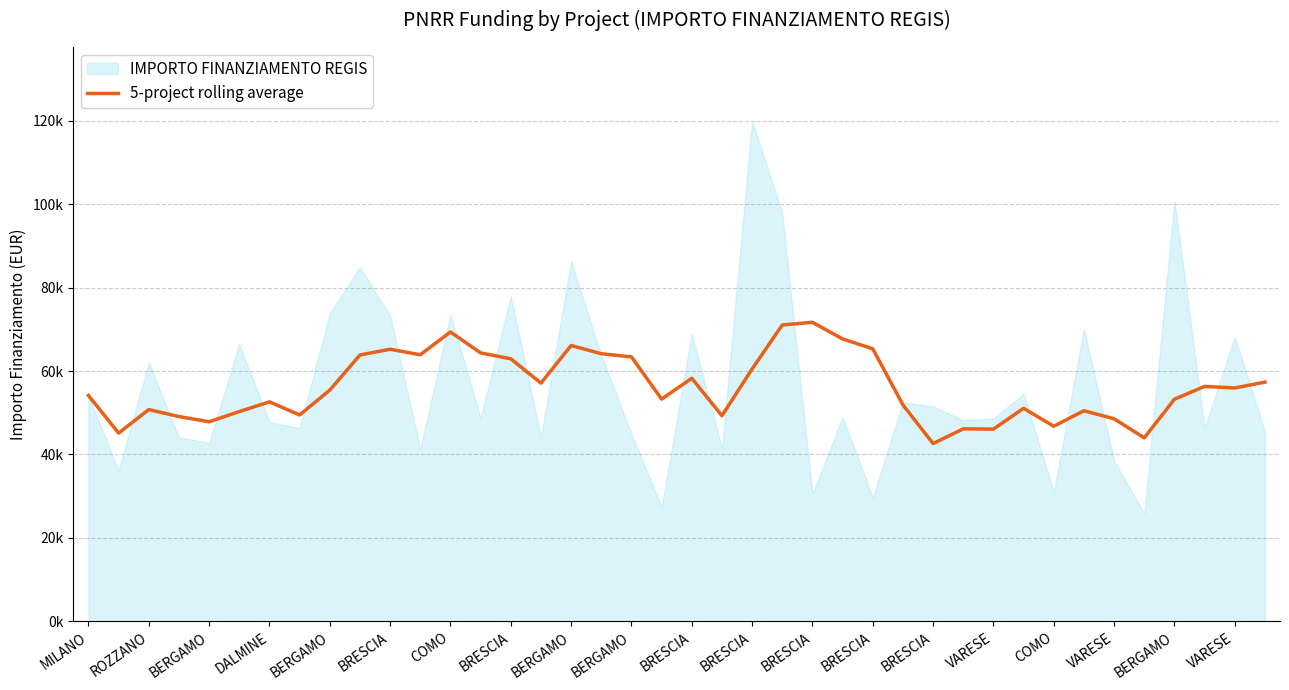

What is the value of the 28th point from the left?

51885.0